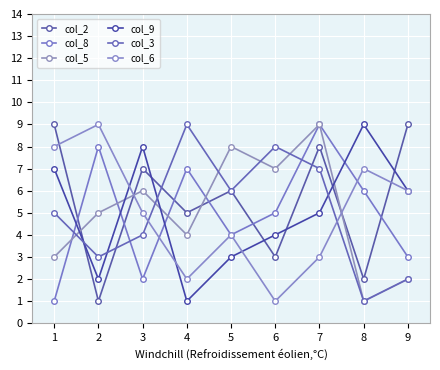

Reading right to left, list all the values displayed in this chart.

col_2: 9=9	8=2	7=8	6=3	5=6	4=5	3=7	2=1	1=9
col_8: 9=3	8=6	7=9	6=5	5=4	4=7	3=2	2=8	1=1
col_5: 9=2	8=1	7=9	6=7	5=8	4=4	3=6	2=5	1=3
col_9: 9=6	8=9	7=5	6=4	5=3	4=1	3=8	2=2	1=7
col_3: 9=2	8=1	7=7	6=8	5=6	4=9	3=4	2=3	1=5
col_6: 9=6	8=7	7=3	6=1	5=4	4=2	3=5	2=9	1=8